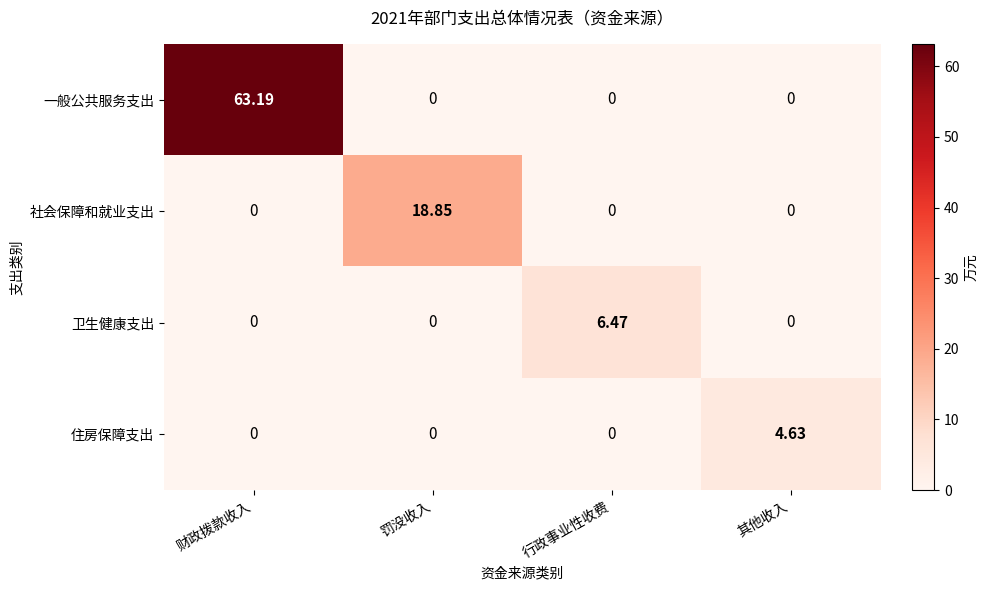

Rank the series by their maximum value, from highest to lowest.

一般公共服务支出, 社会保障和就业支出, 卫生健康支出, 住房保障支出